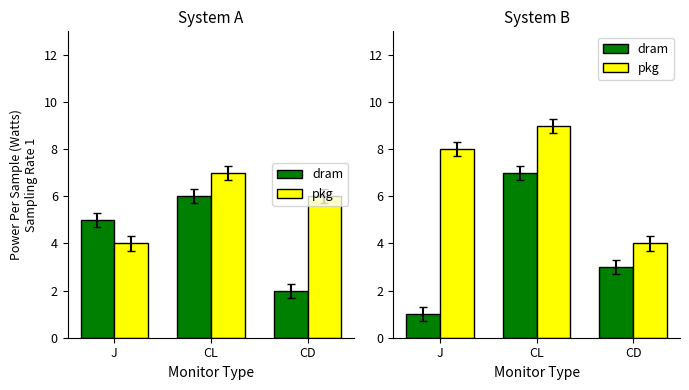

Rank the series at J from lowest to highest value.

dram, pkg